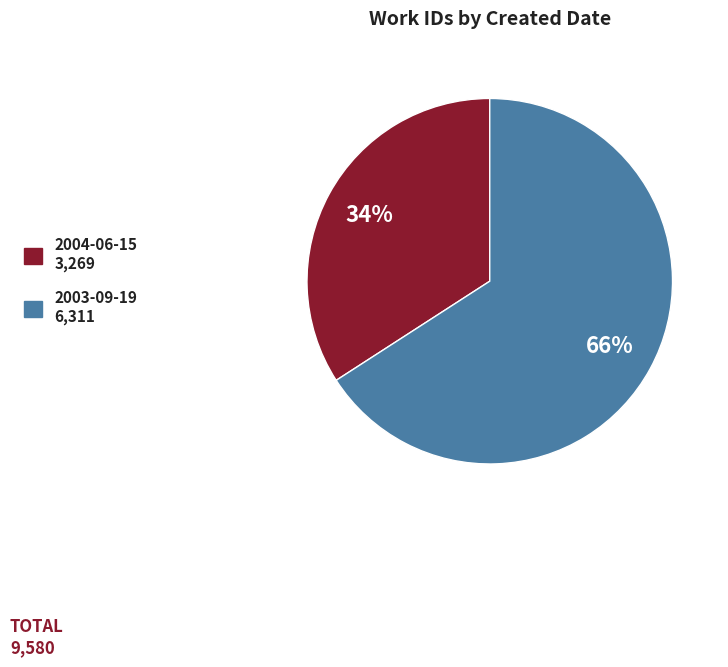

How many segments does this pie chart have?

2